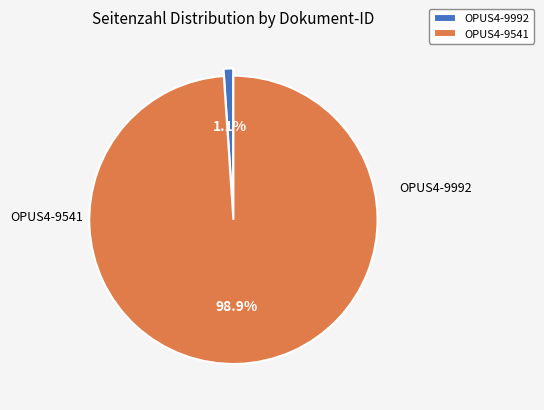

The OPUS4-9541 slice represents 89% of the pie. True or false?

False